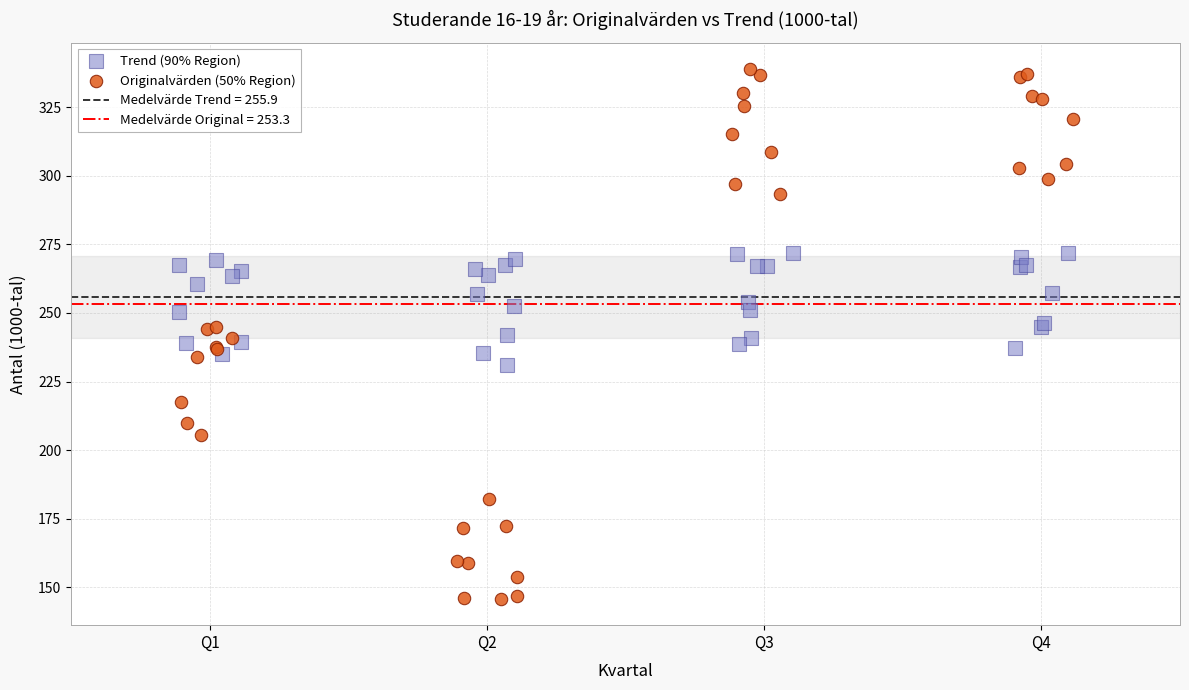

Which series reaches the minimum Y coordinate?

Originalvärden (50% Region)